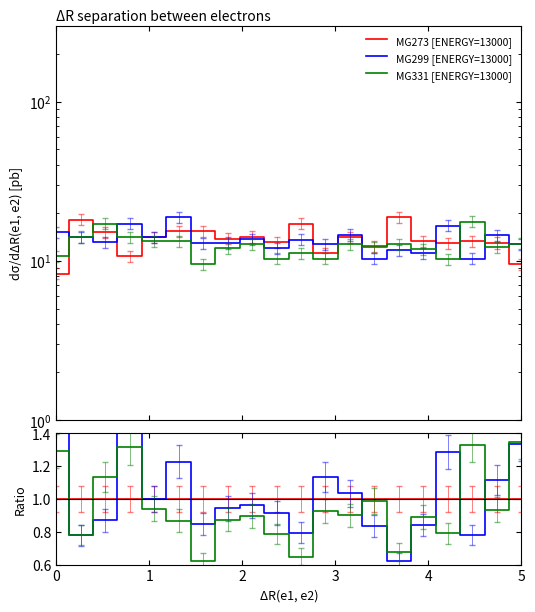

Is this an area chart (filled region under the line)?

No